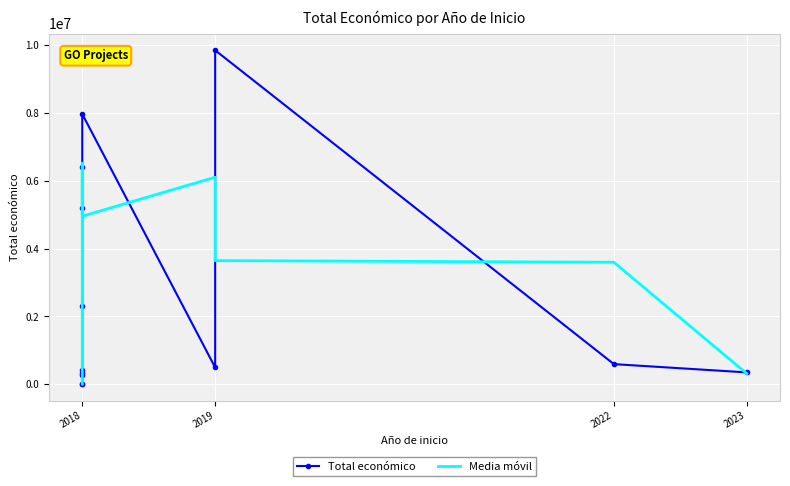

What are all the series names shown in the legend?

Total económico, Media móvil